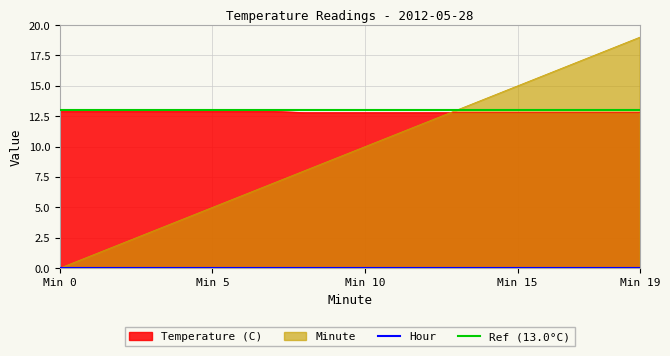

True or false: Minute and Temperature (C) intersect in this chart.

True